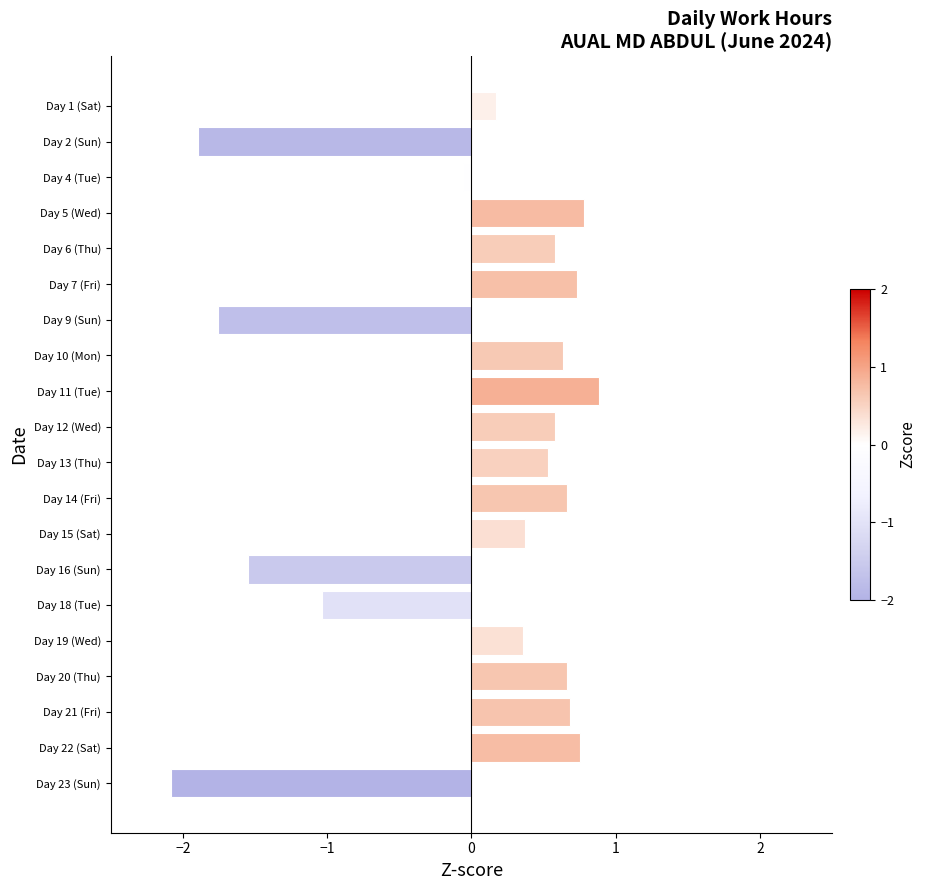

What is the greatest value displayed?

0.9